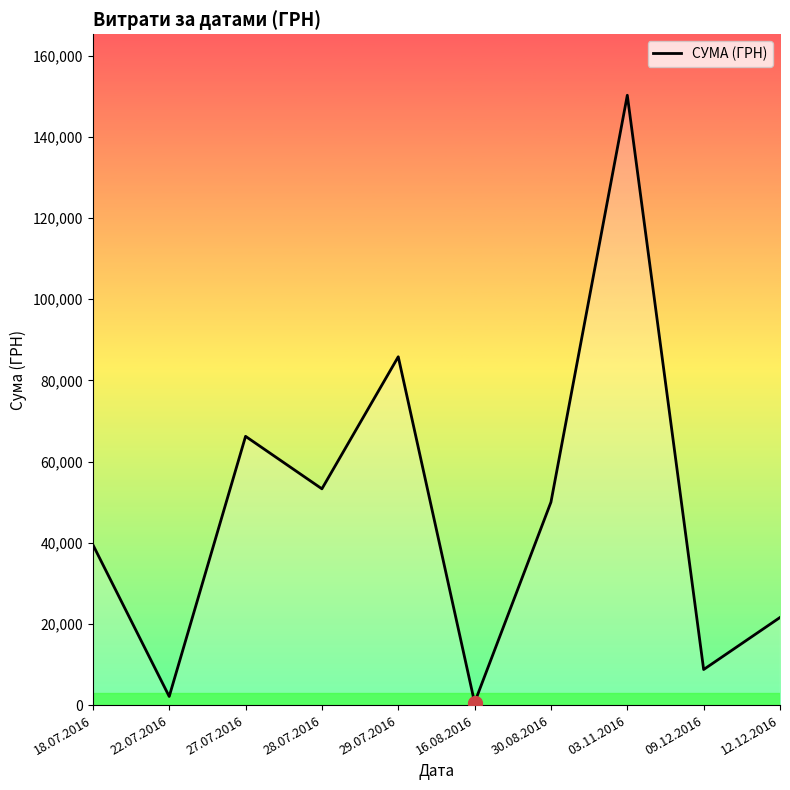

Between 27.07.2016 and 03.11.2016, which is larger?

03.11.2016